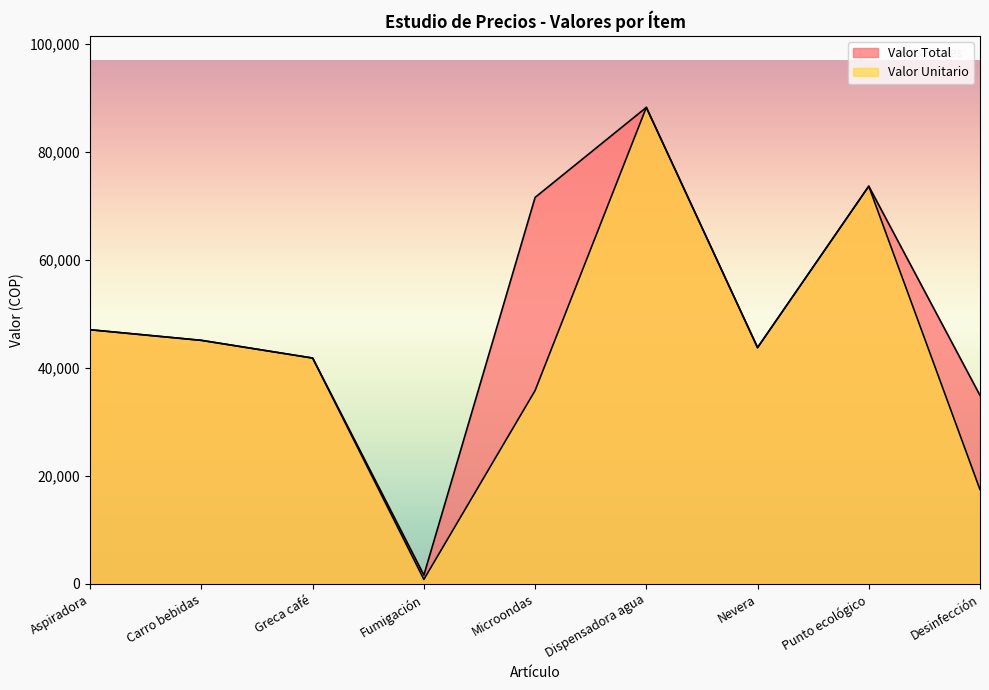

What is the total value across all series at Fumigación?

2388